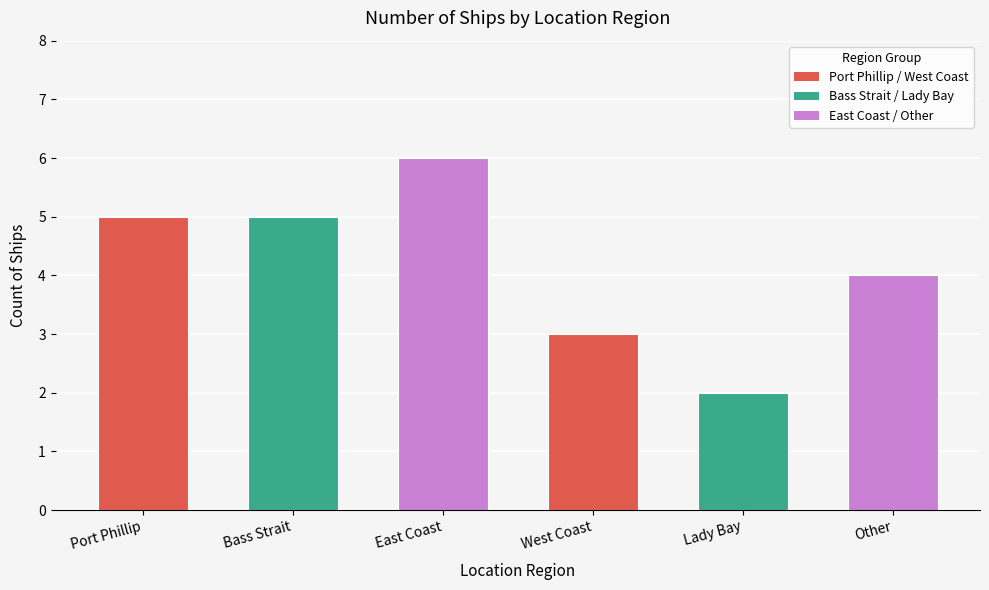

What is the ratio of the value at Lady Bay to the value at Bass Strait?

0.4